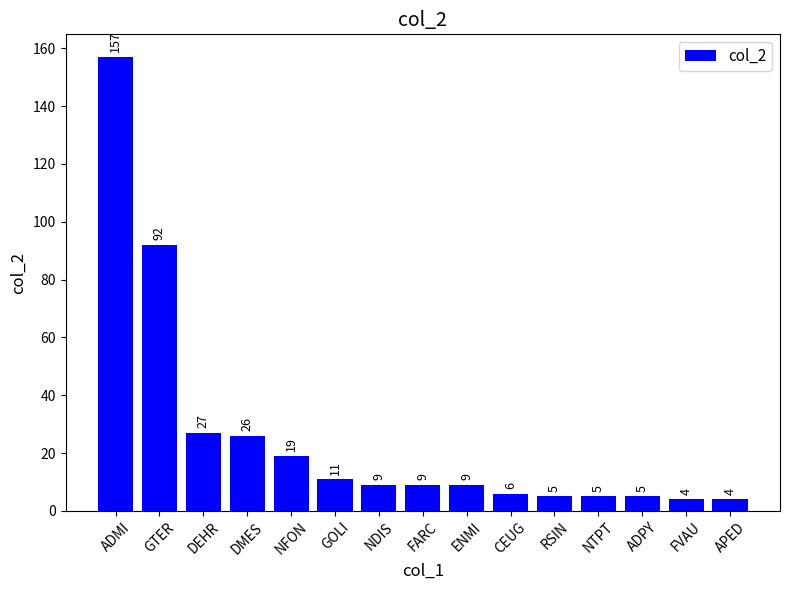

Reading left to right, list all the values displayed in this chart.

157	92	27	26	19	11	9	9	9	6	5	5	5	4	4